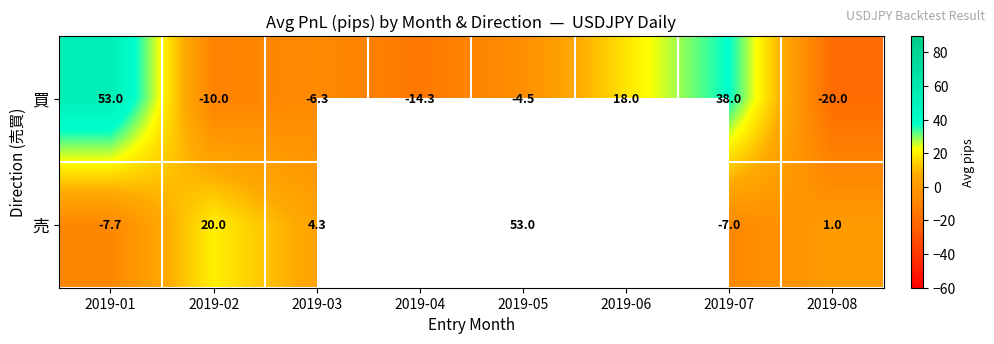

At how many categories does at least one series exceed 50?

2